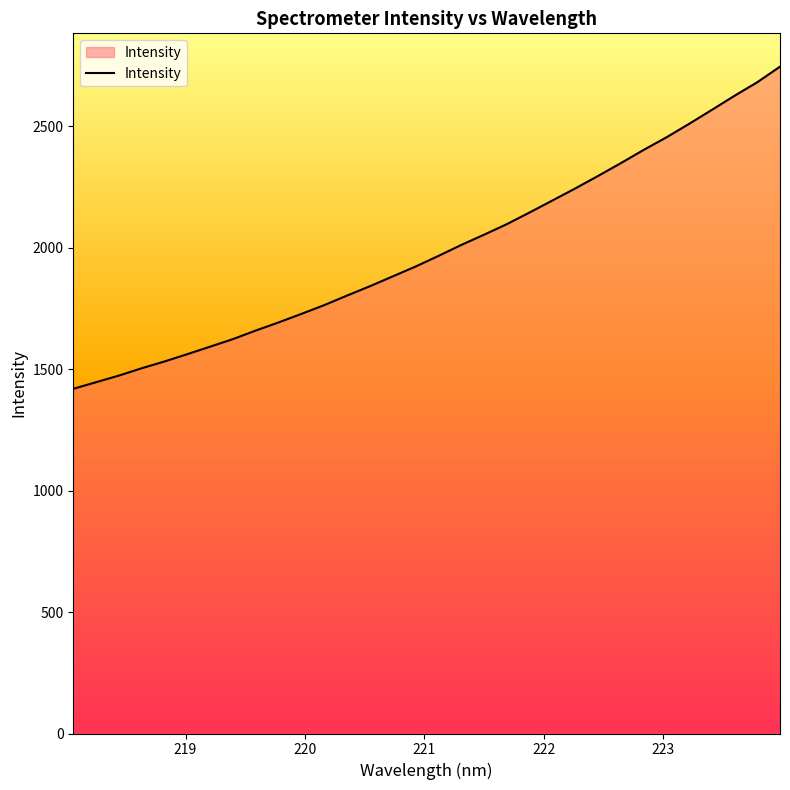

What is the minimum value shown in the chart?

1418.6